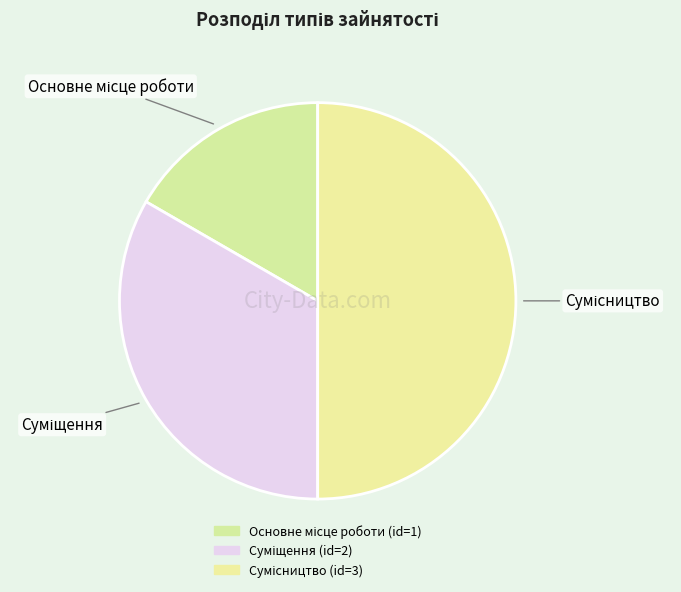

What is the change in value from Суміщення to Сумісництво?

+1